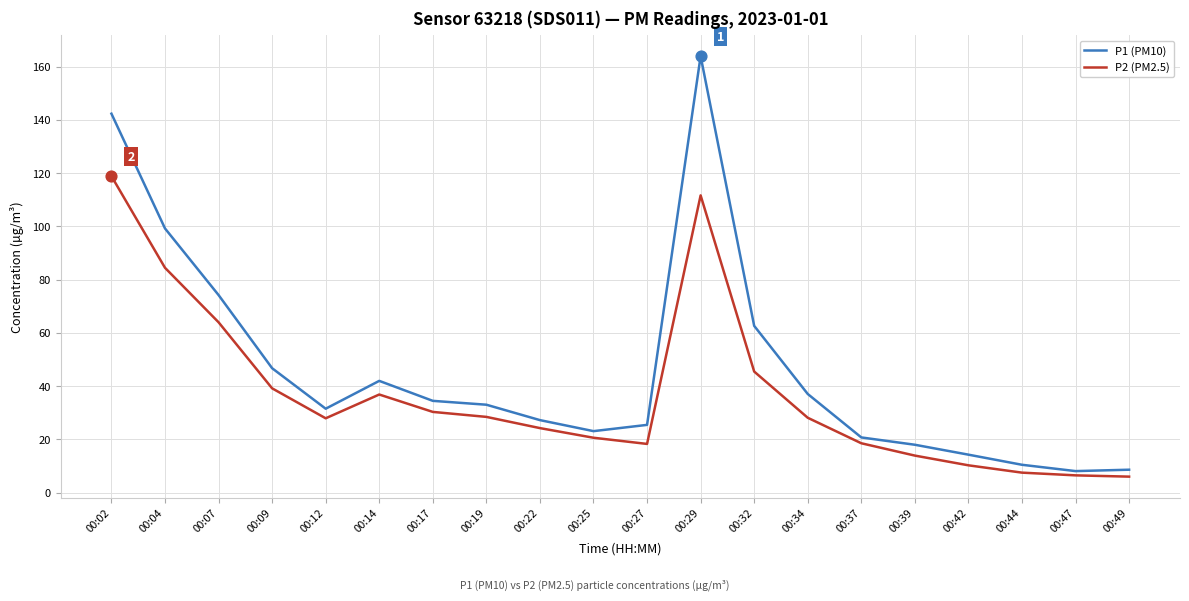

Which series changed the most between 00:02 and 00:32?

P1 (PM10)